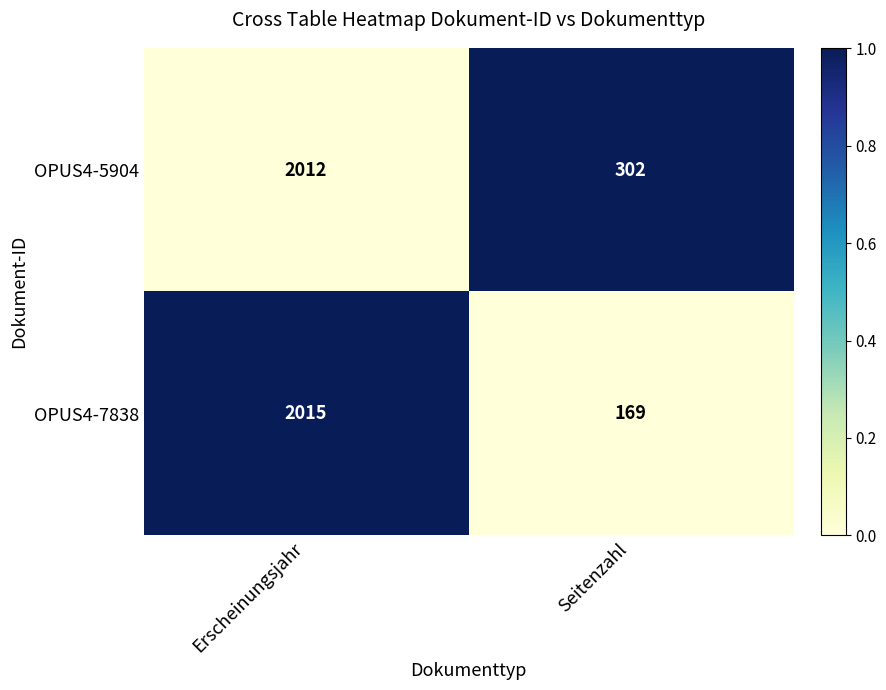

Reading right to left, transcribe all the data shown in this chart.

OPUS4-5904: 302	2012
OPUS4-7838: 169	2015